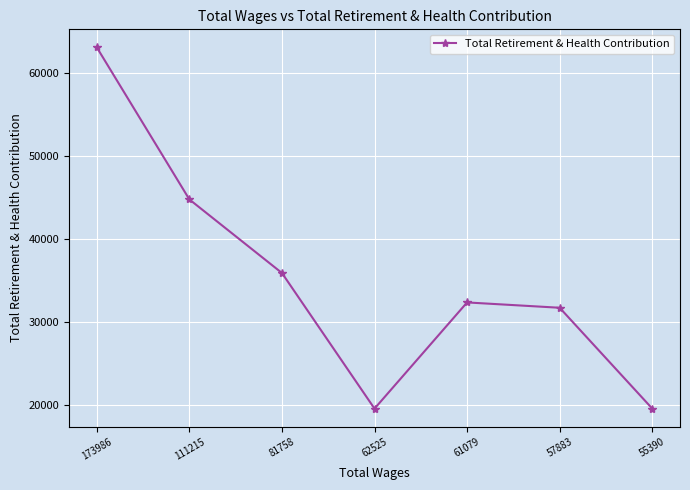

At which category does the chart reach its peak across all series?

173986